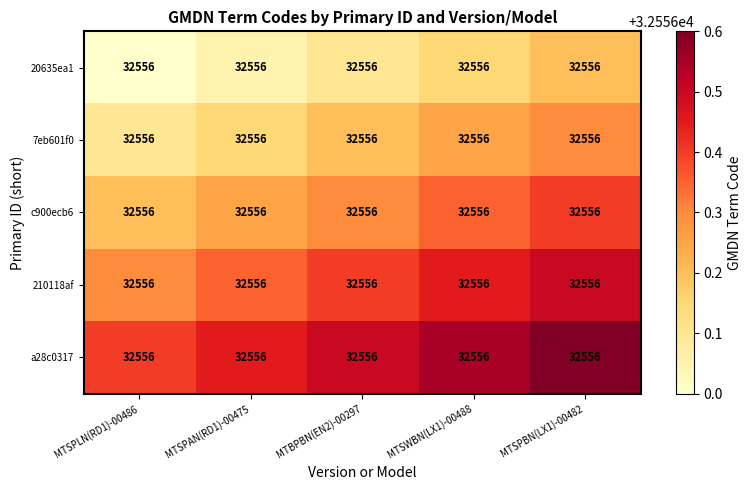

List the series in order of their peak value, lowest first.

20635ea1, 7eb601f0, c900ecb6, 210118af, a28c0317